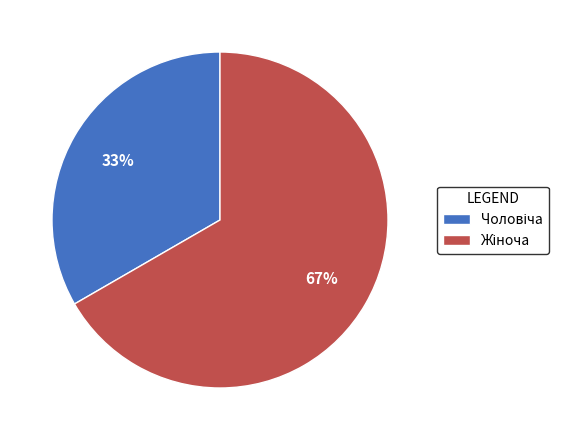

To the nearest percent, what is the average slice percentage?

50%